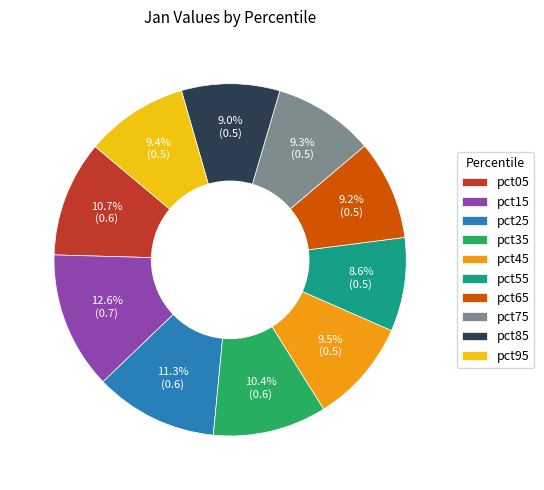

The pct95 slice represents 1% of the pie. True or false?

False